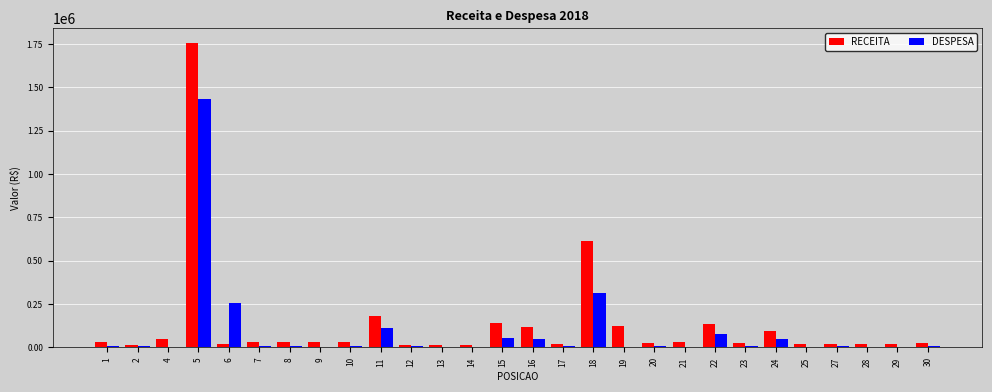

Where does the DESPESA series first go above 7884?

5